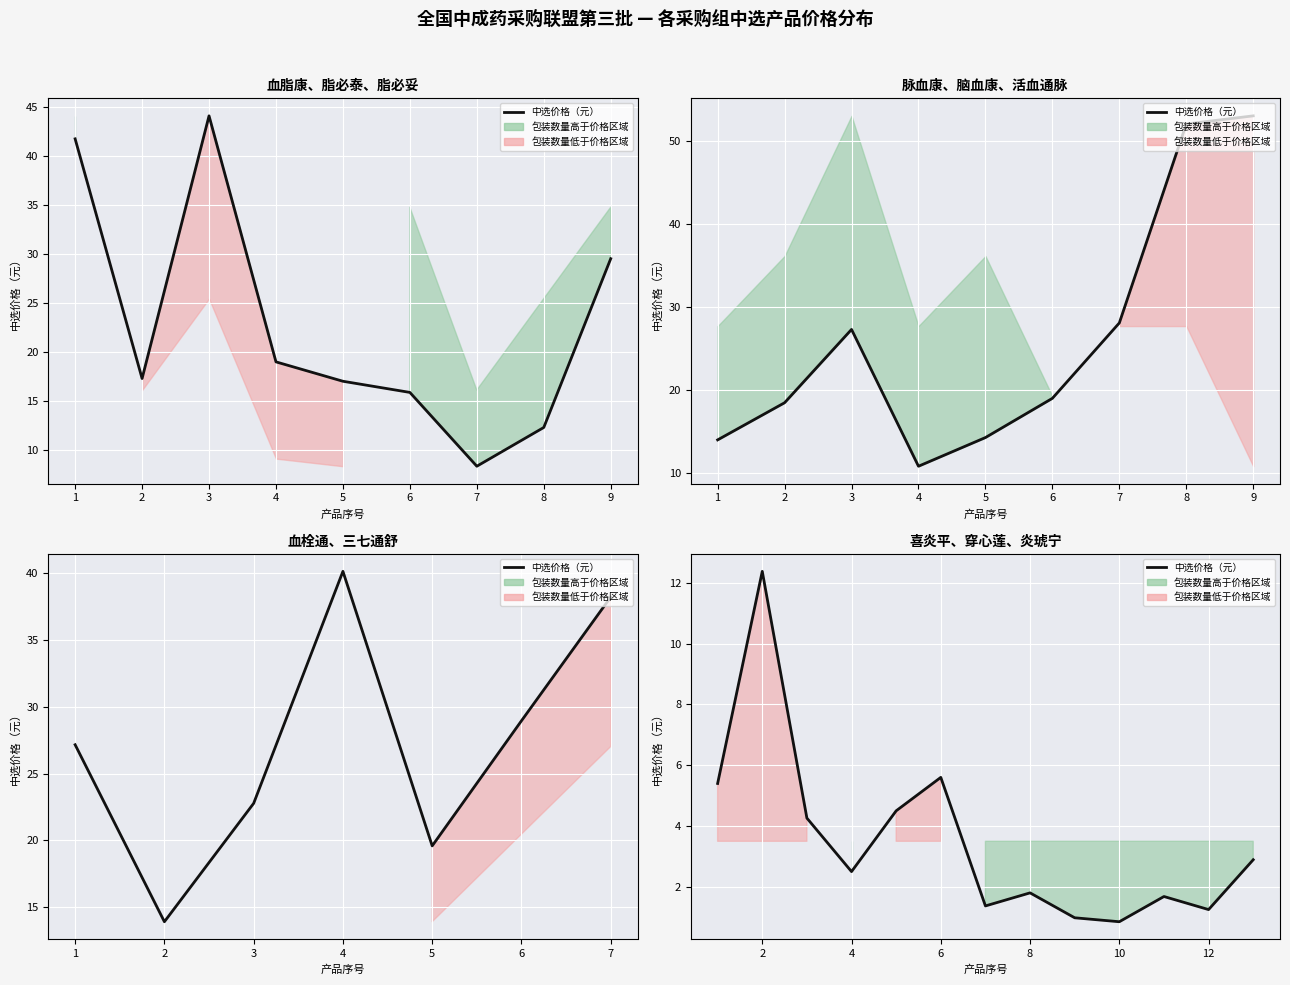

What is the difference between the maximum and minimum values?

11.5